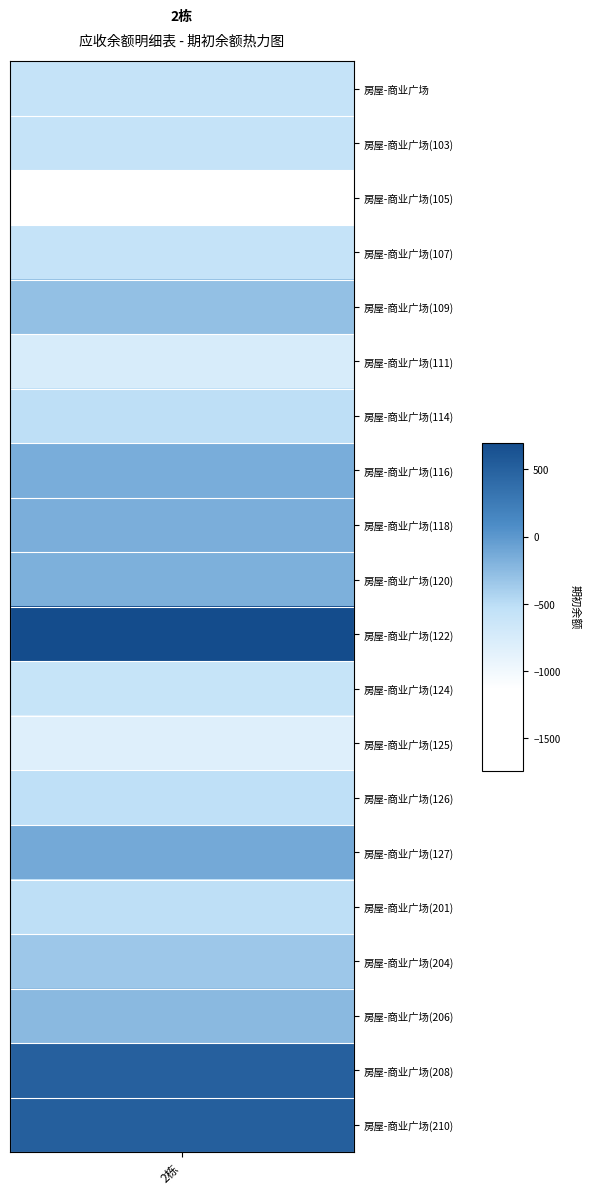

Reading left to right, what are all the values shown in this chart?

房屋-商业广场=-581.9	房屋-商业广场(103)=-582.0	房屋-商业广场(105)=-1745.9	房屋-商业广场(107)=-581.9	房屋-商业广场(109)=-291.4	房屋-商业广场(111)=-753.4	房屋-商业广场(114)=-516.1	房屋-商业广场(116)=-155.2	房屋-商业广场(118)=-164.9	房屋-商业广场(120)=-174.6	房屋-商业广场(122)=700.8	房屋-商业广场(124)=-591.4	房屋-商业广场(125)=-821.4	房屋-商业广场(126)=-525.2	房屋-商业广场(127)=-128.8	房屋-商业广场(201)=-514.9	房屋-商业广场(204)=-347.6	房屋-商业广场(206)=-236.4	房屋-商业广场(208)=504.8	房屋-商业广场(210)=517.2